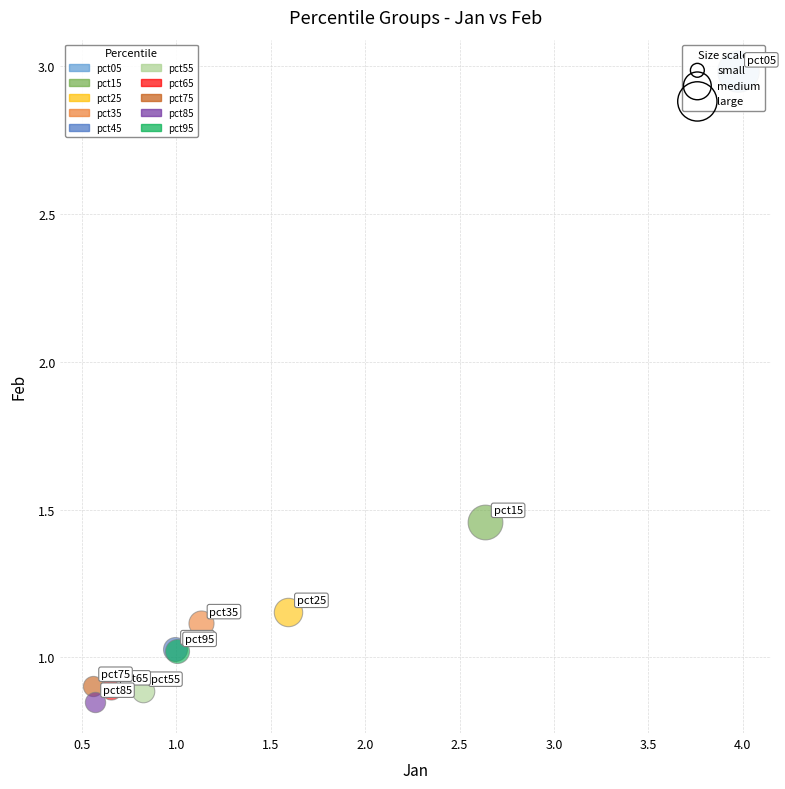

What are all the series names shown in the legend?

pct05, pct15, pct25, pct35, pct45, pct55, pct65, pct75, pct85, pct95